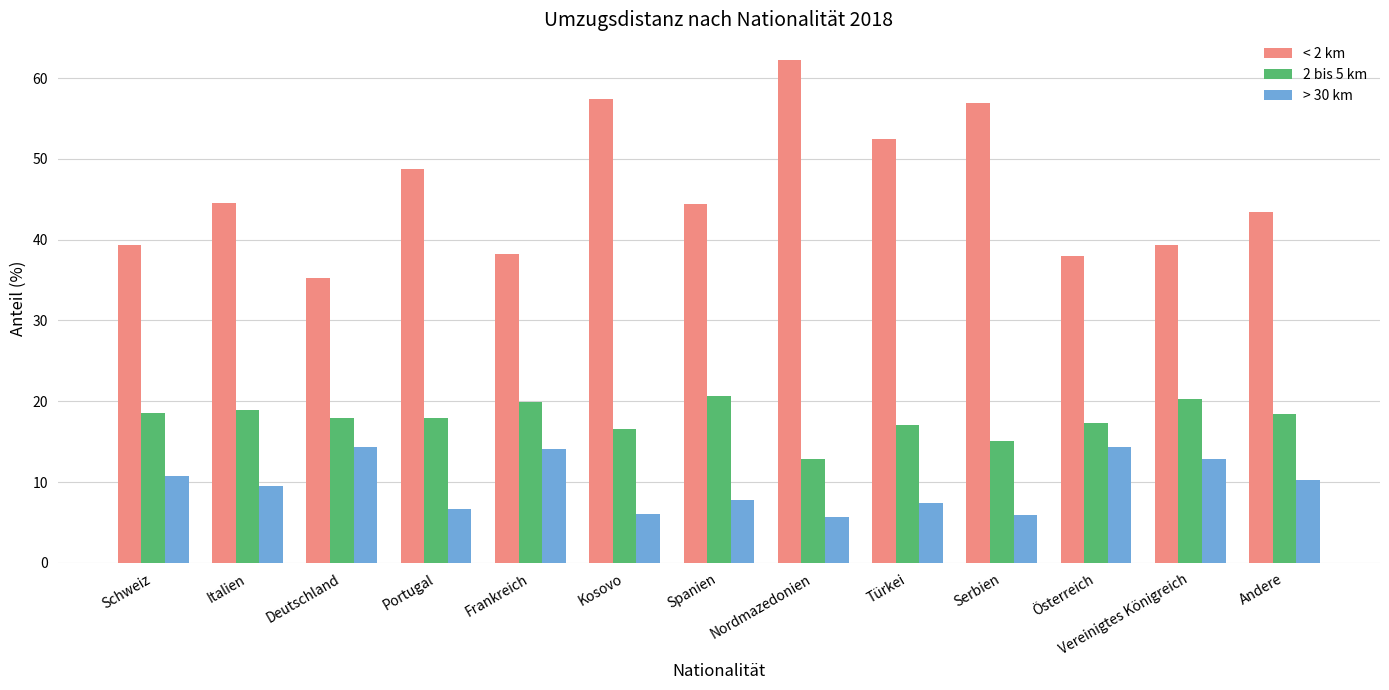

True or false: > 30 km has a value of 14.4 at Deutschland.

True